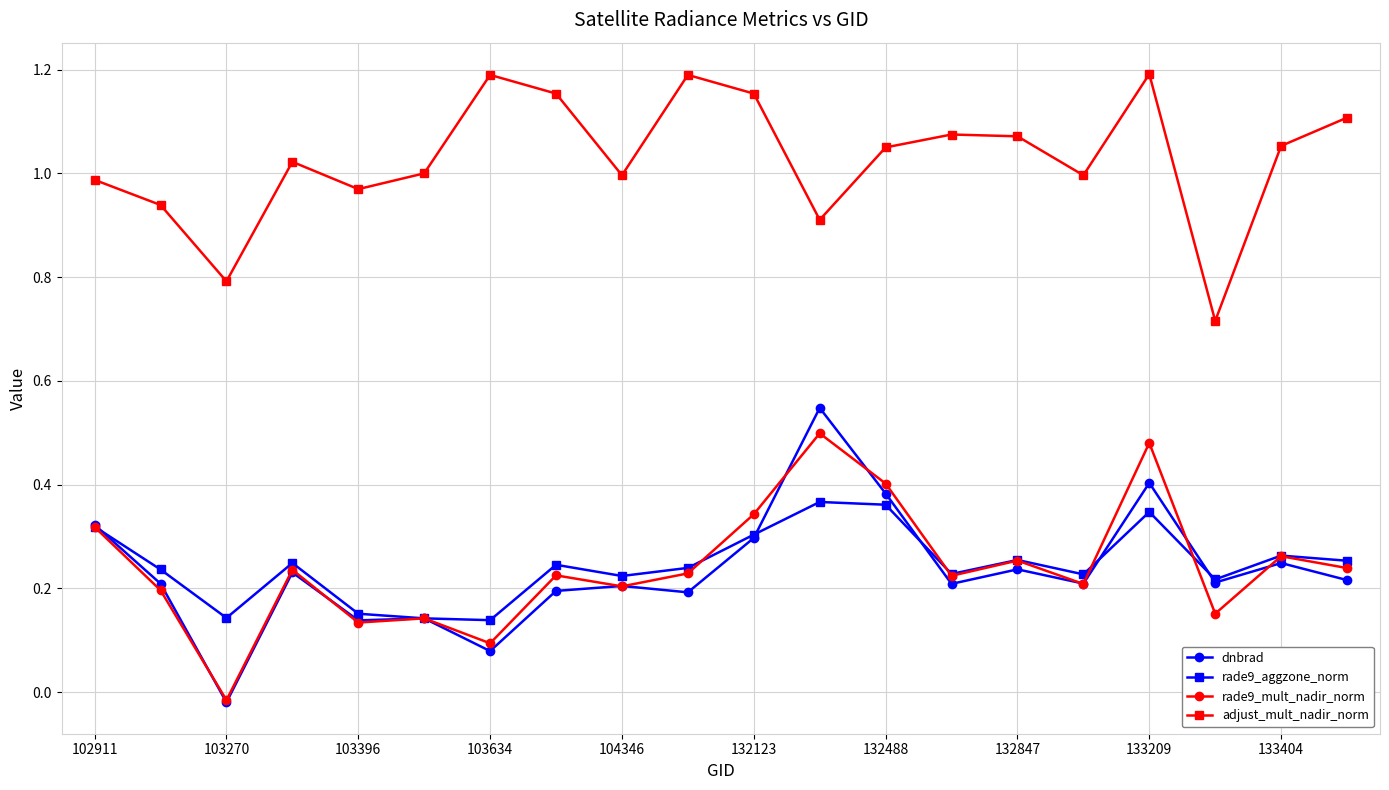

How many data points in dnbrad are above 0?

19